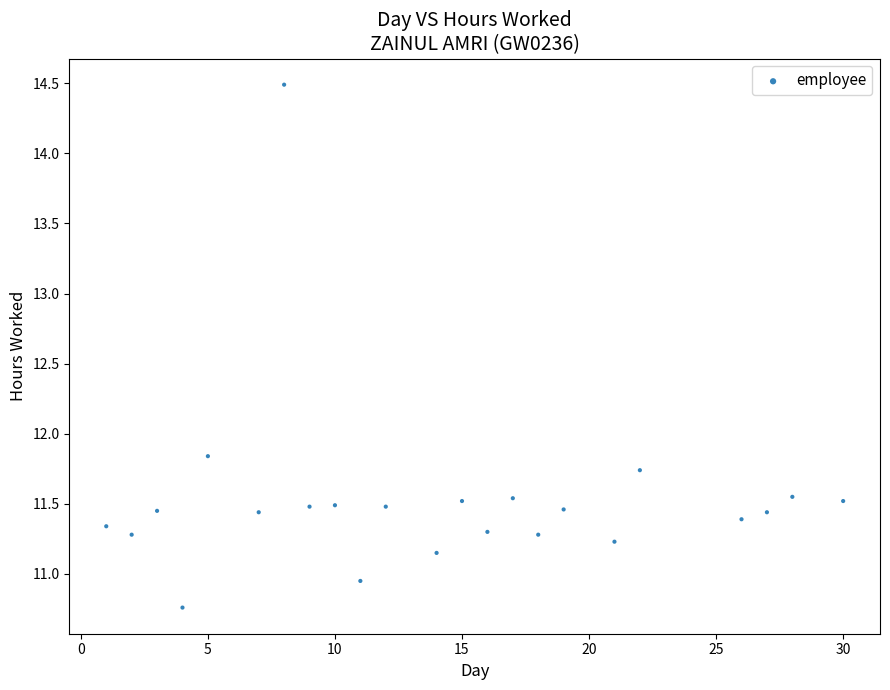

What is the range of Y values (max minus min)?

3.7